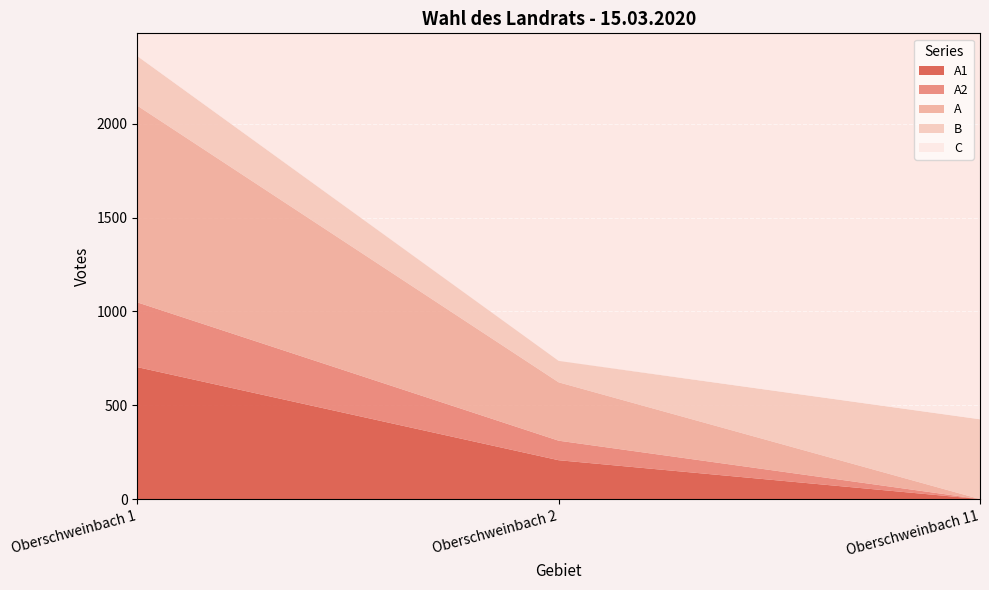

Reading left to right, extract all data points from this chart.

A1: 703	207	0
A2: 345	104	0
A: 1048	311	0
B: 264	114	425
C: 3	0	9